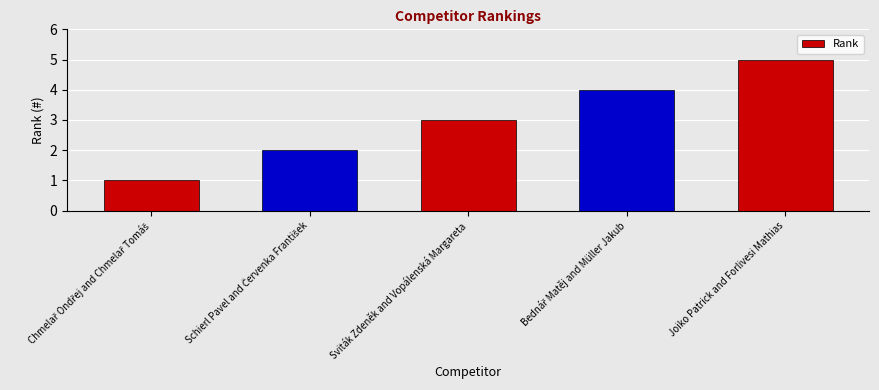

What is the difference between the maximum and minimum values?

4